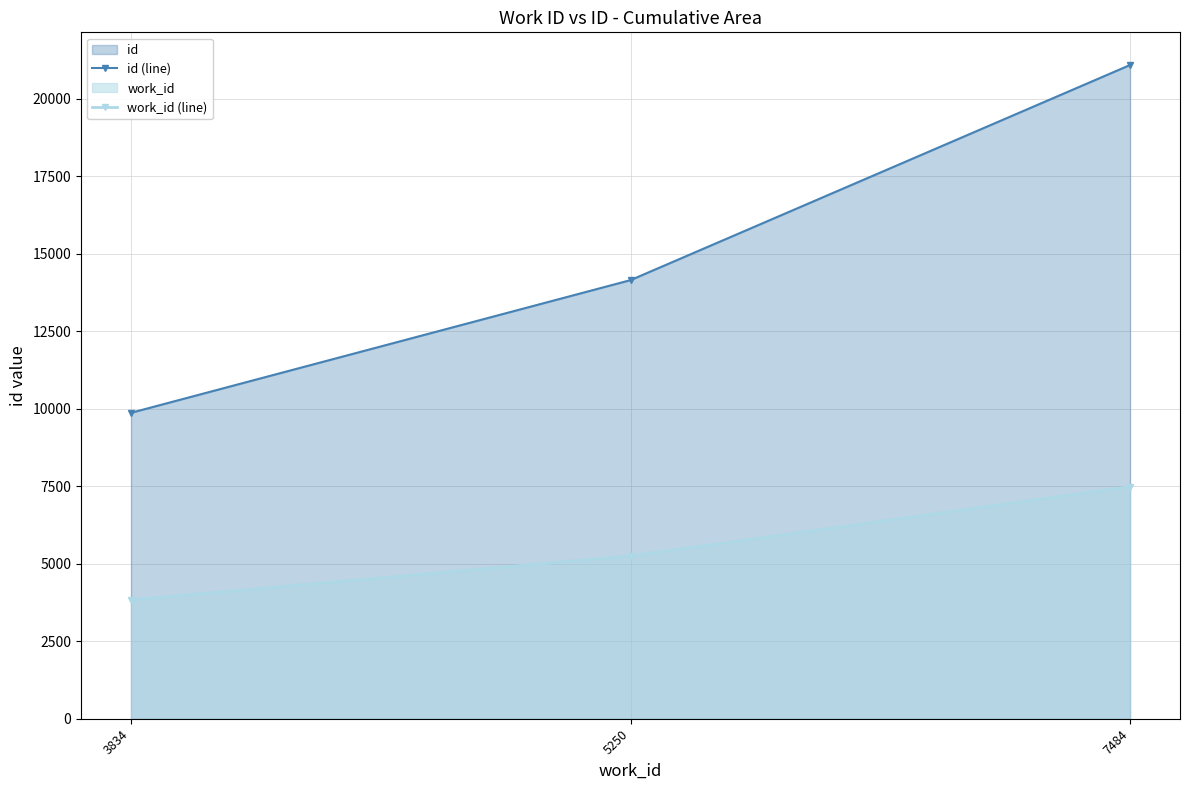

What is the difference between the highest and lowest values at 3834?

6032